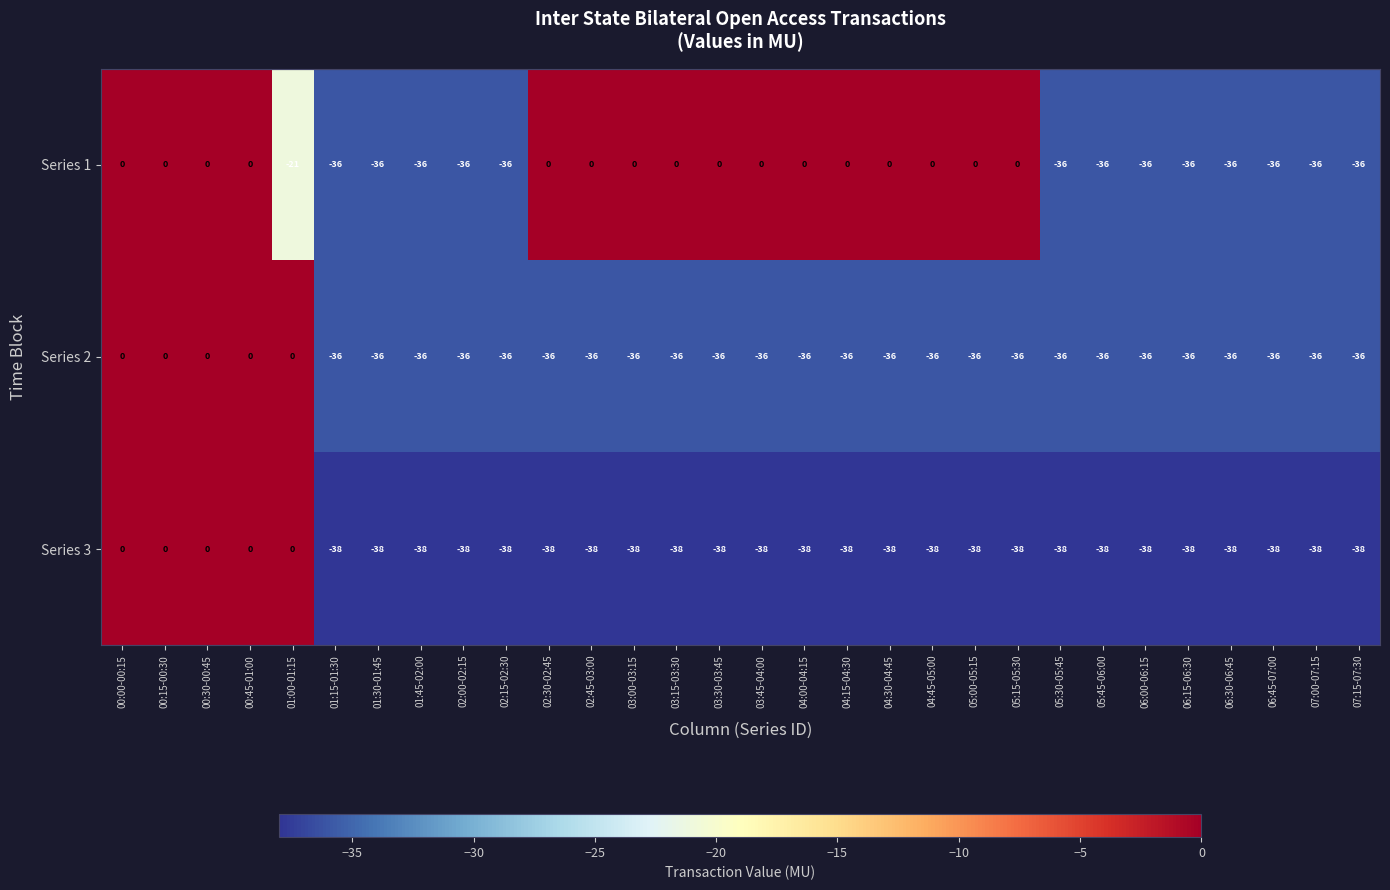

What is the total value across all series at 05:30-05:45?

-110